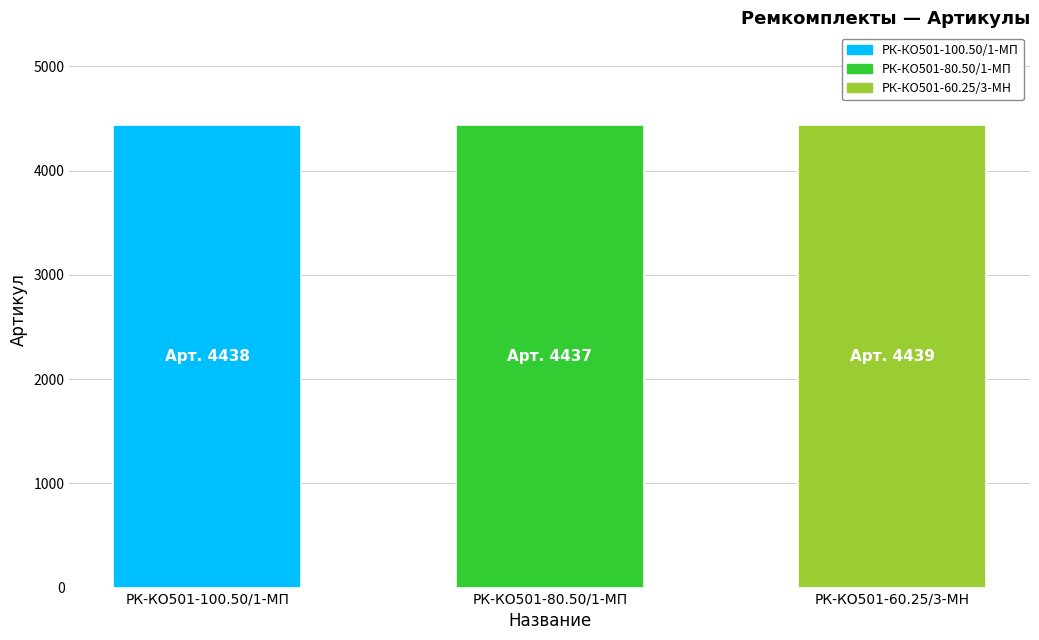

Reading left to right, extract all data points from this chart.

4438	4437	4439